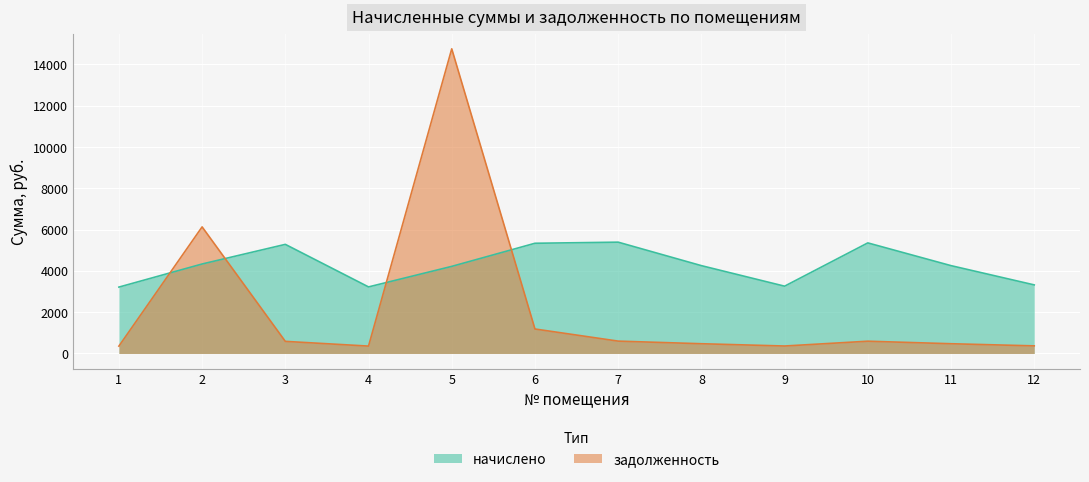

In начислено, how many points are lower than both neighbors (excluding endpoints)?

2